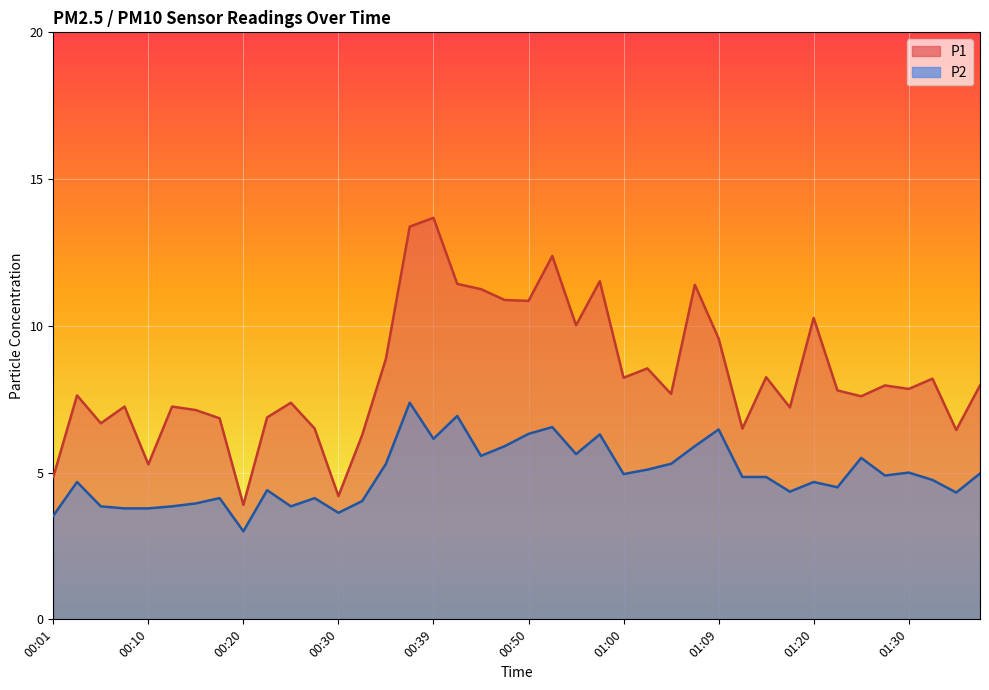

Which series has the largest range (max minus min)?

P1